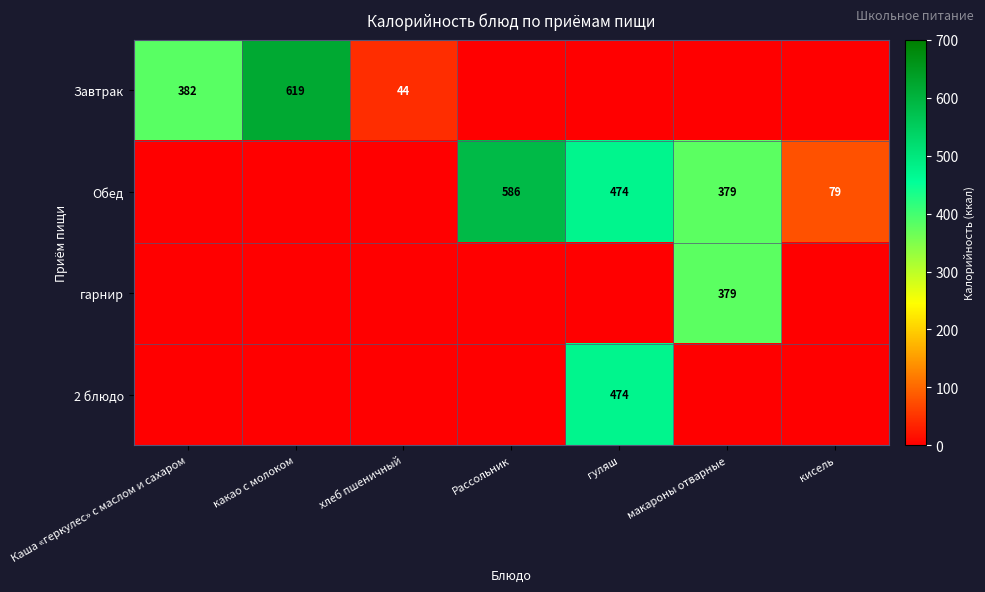

The value of Завтрак at хлеб пшеничный is 74. True or false?

False